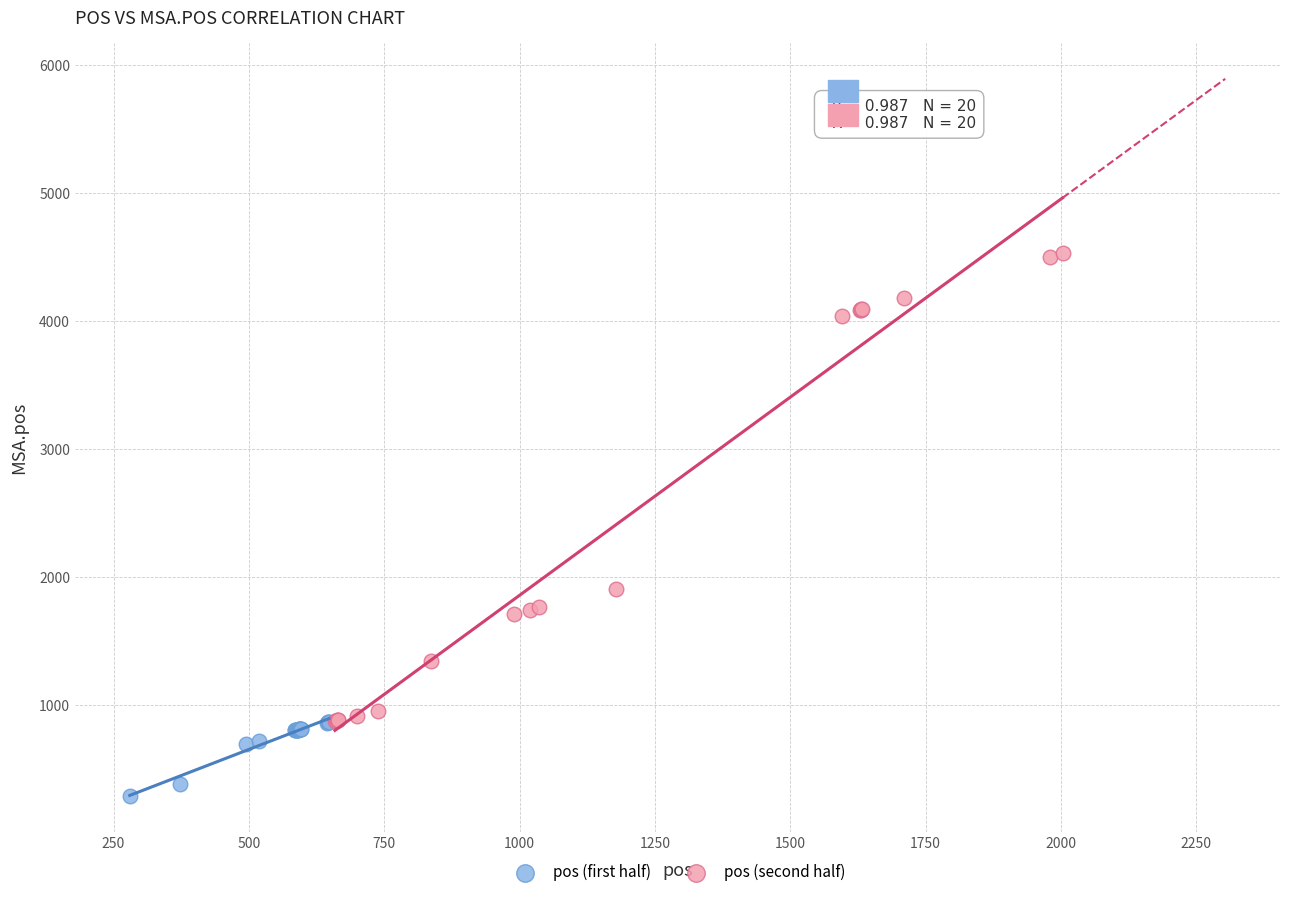

Which series reaches the minimum Y coordinate?

pos (first half)